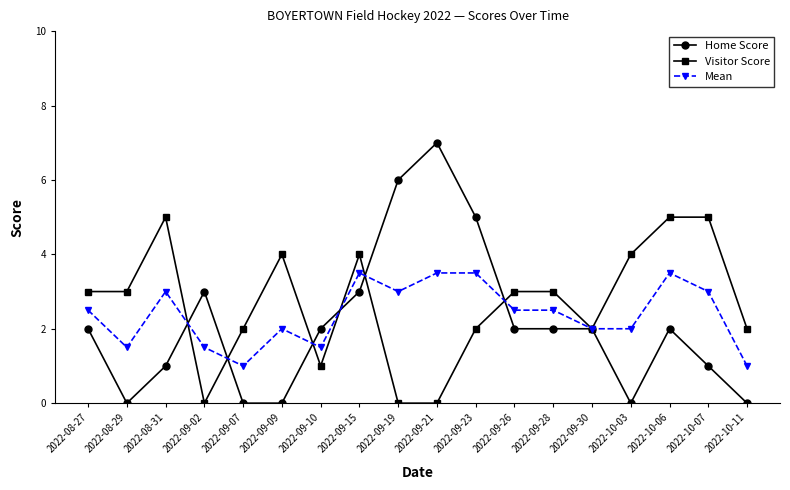

What is the value of the Mean point at the 9th from the left?

3.0